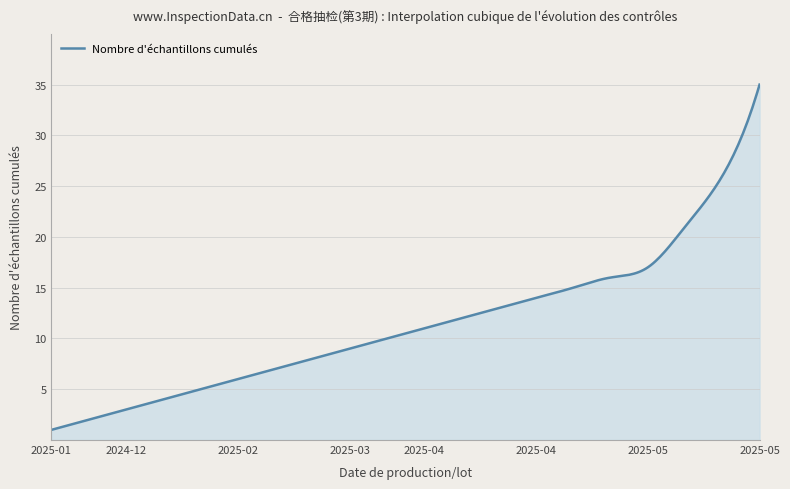

What is the difference between the second highest and minimum values?

33.2